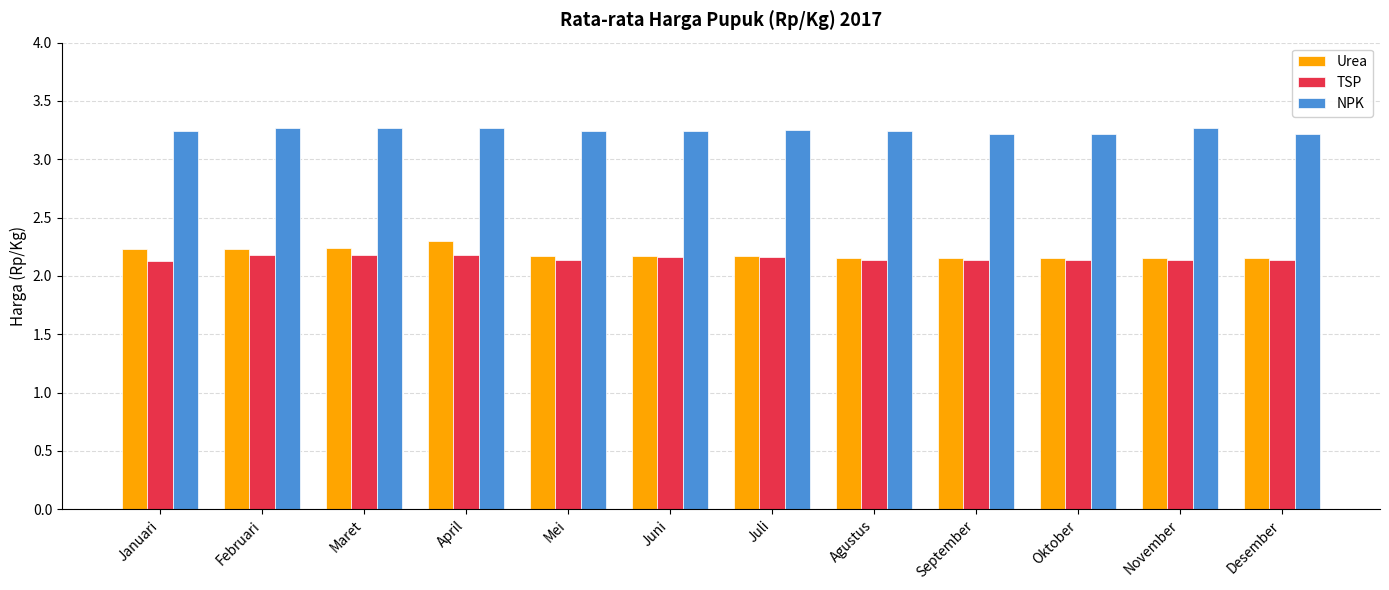

Are the bars horizontal?

No